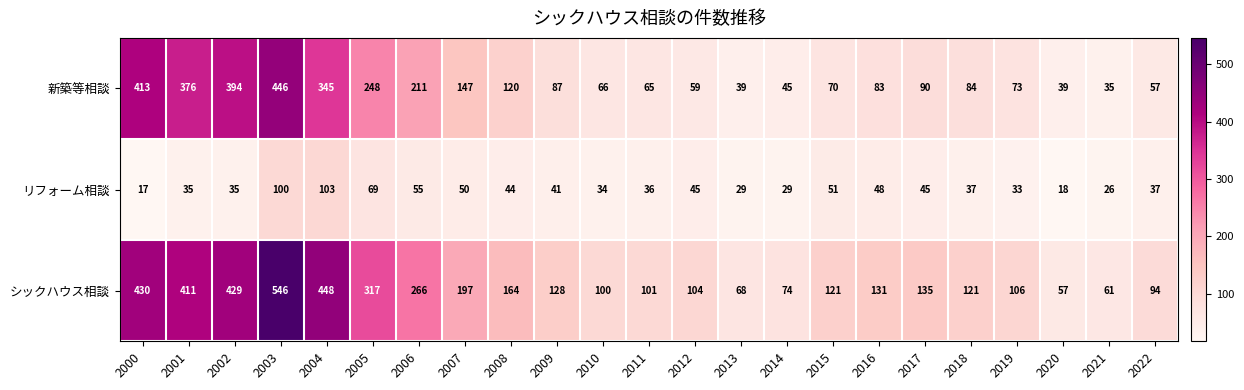

Which series has the largest range (max minus min)?

シックハウス相談